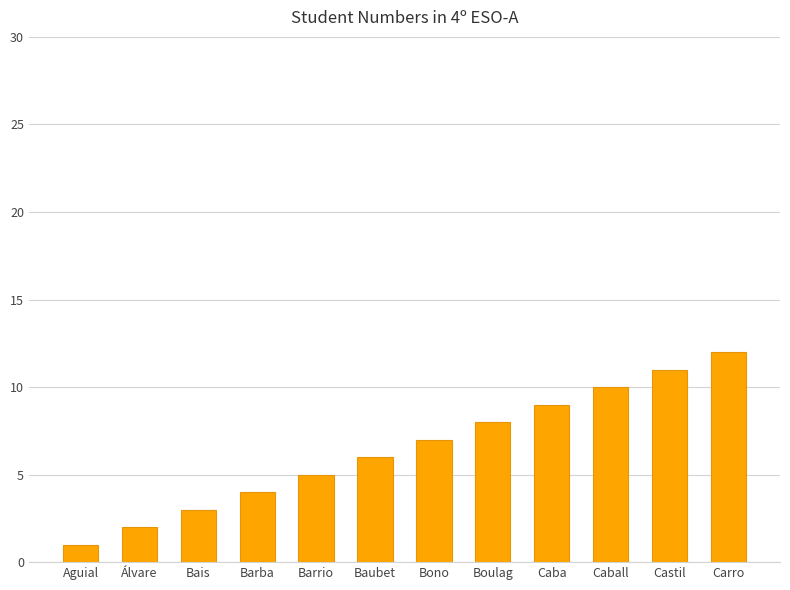

How many data points are less than 7?

6